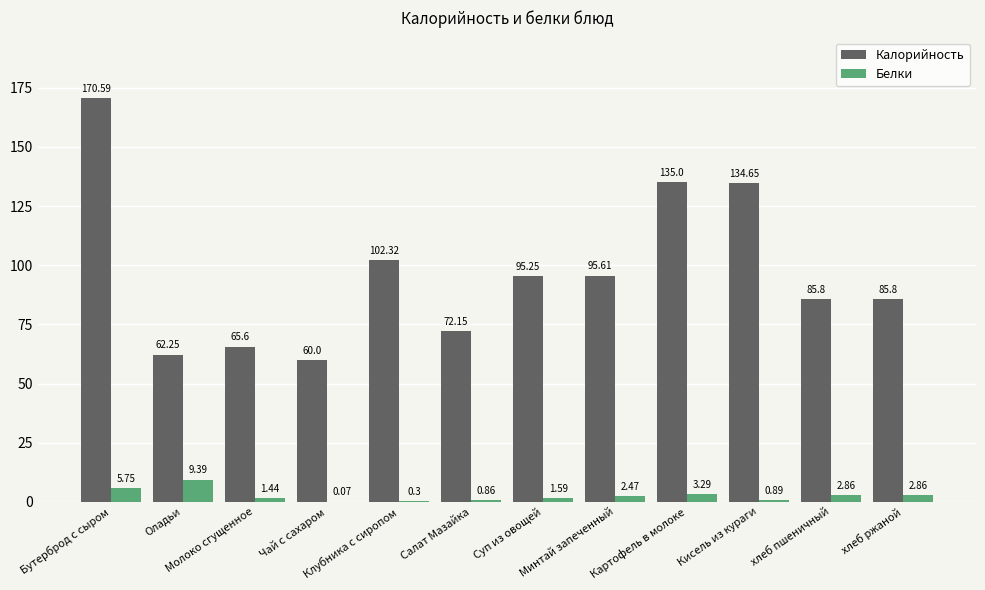

What is the sum of all Белки values?

31.8